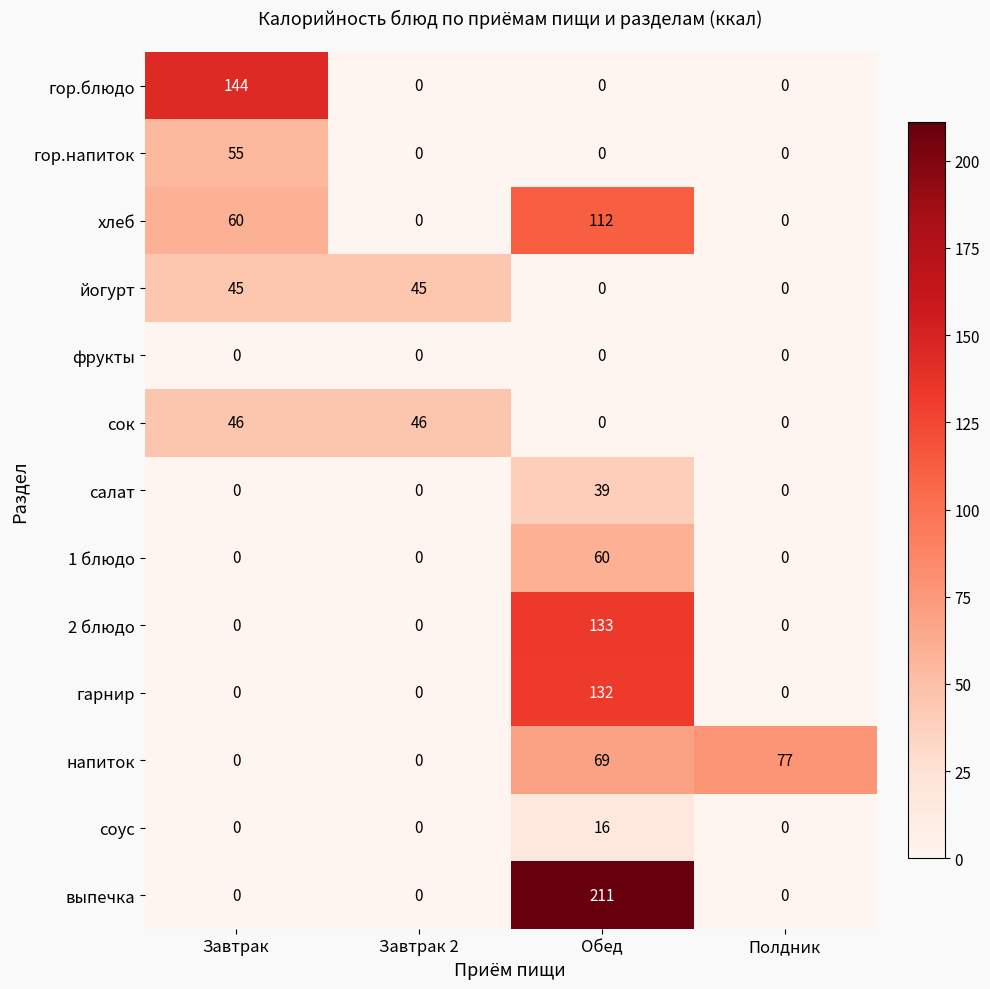

The value of выпечка at Завтрак 2 is -136. True or false?

False